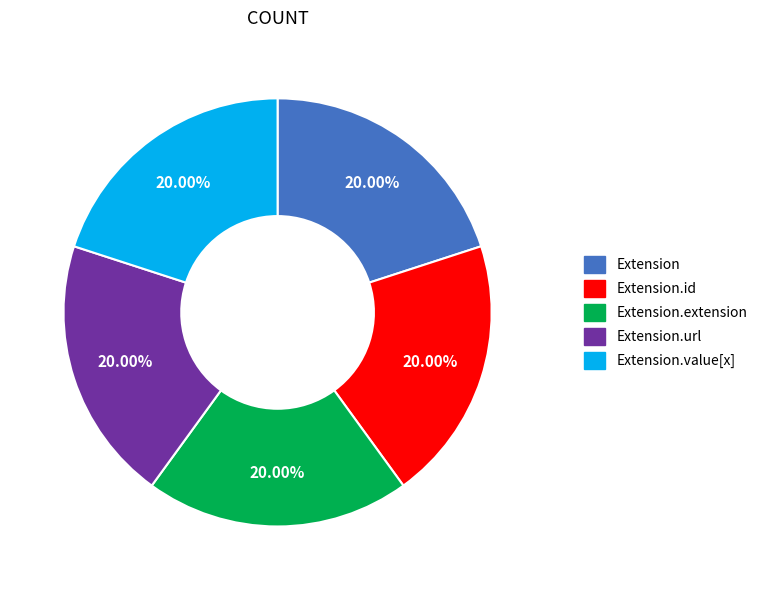

How many slices are in this pie chart?

5